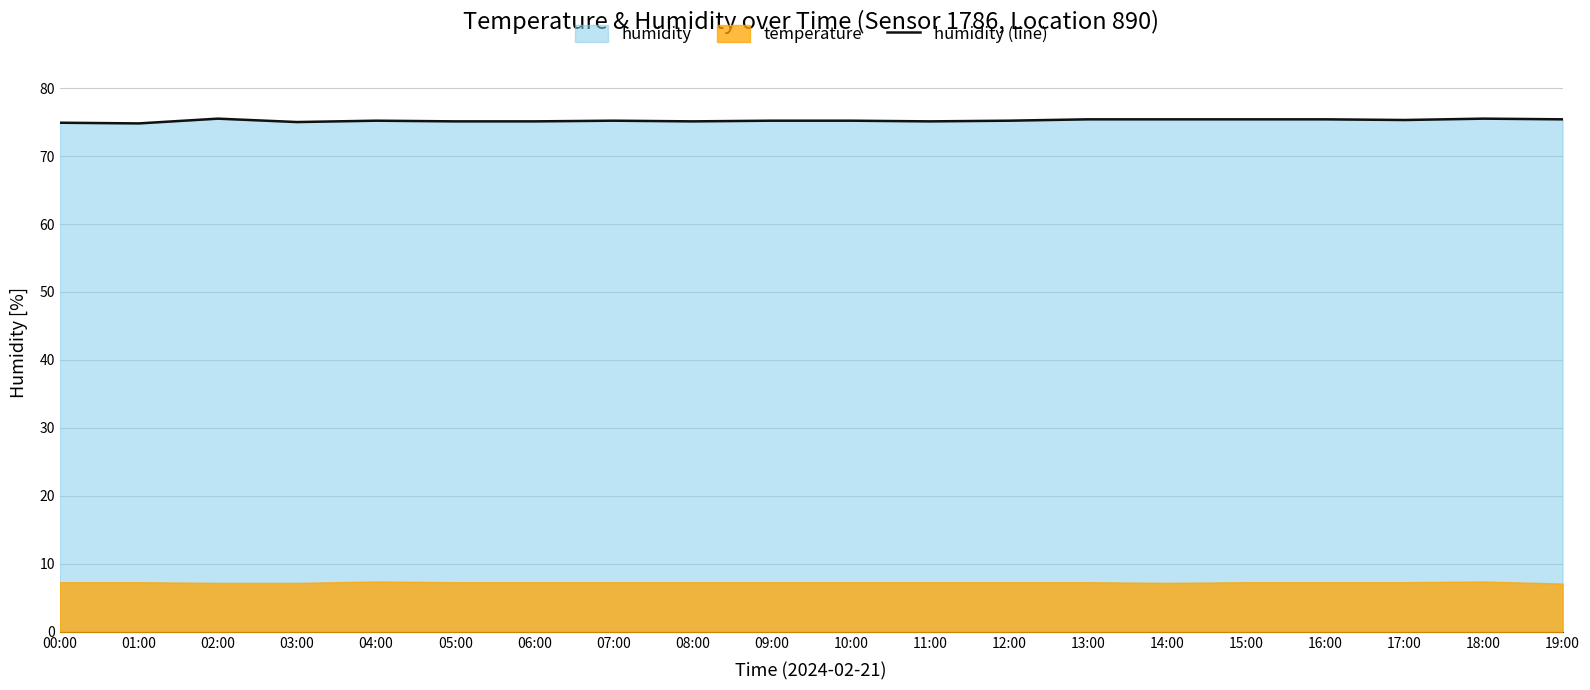

How many data points are less than 75?

2